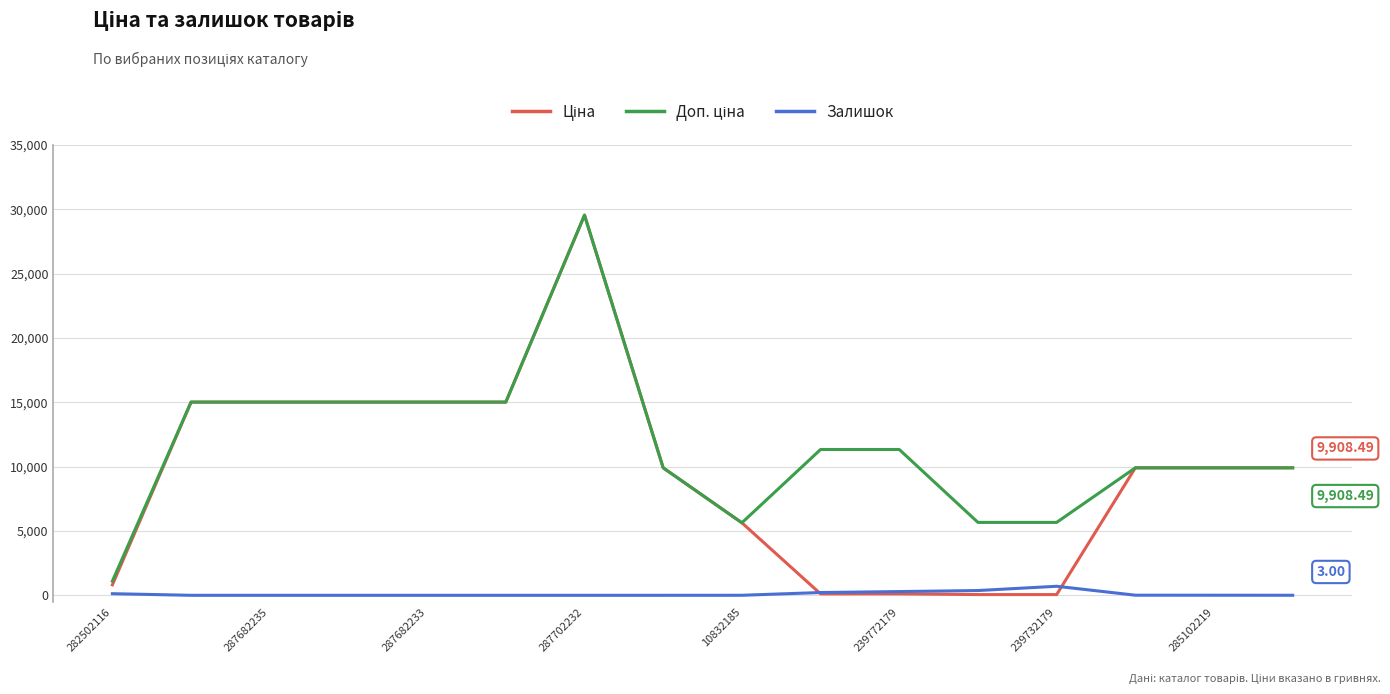

At which category is the sum across all series the highest?

287702232